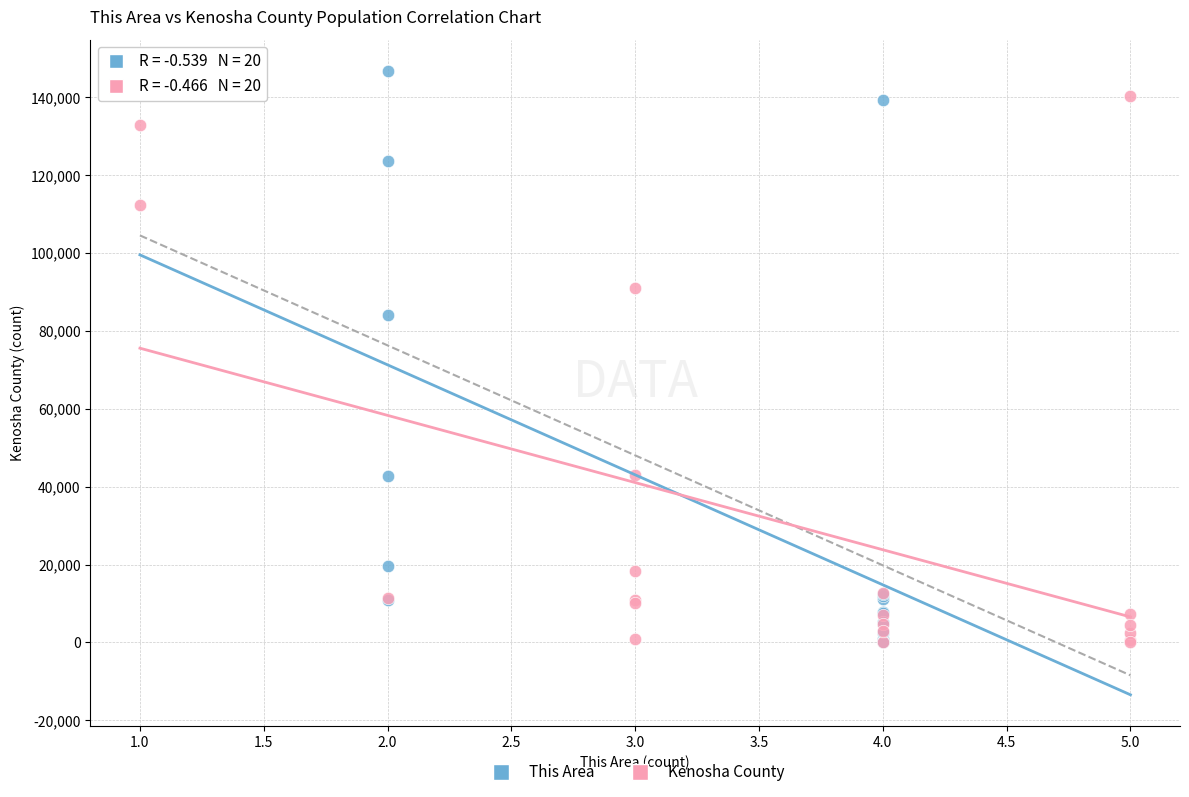

Which series reaches the maximum Y coordinate?

This Area